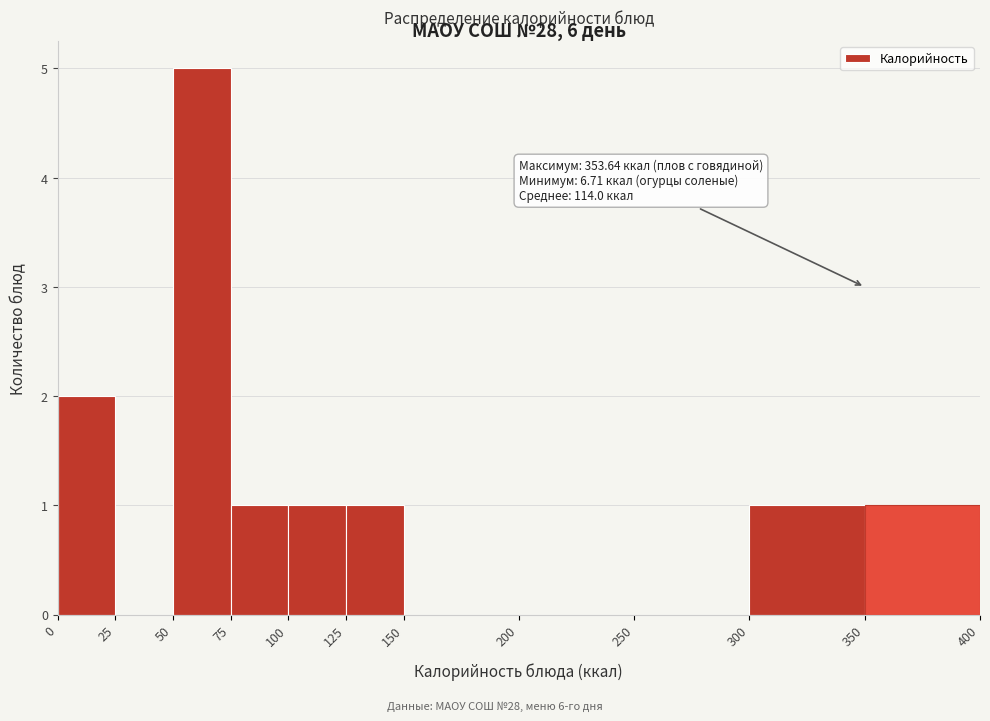

Which range on the x-axis has the tallest bar?

50 to 75